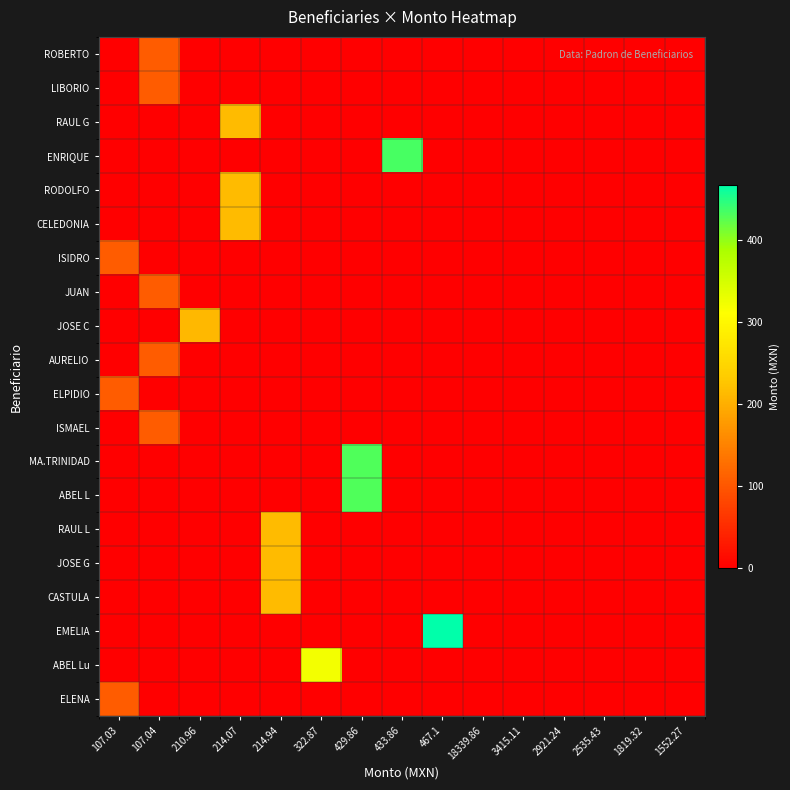

What is the total value across all series at 214.94?

644.8